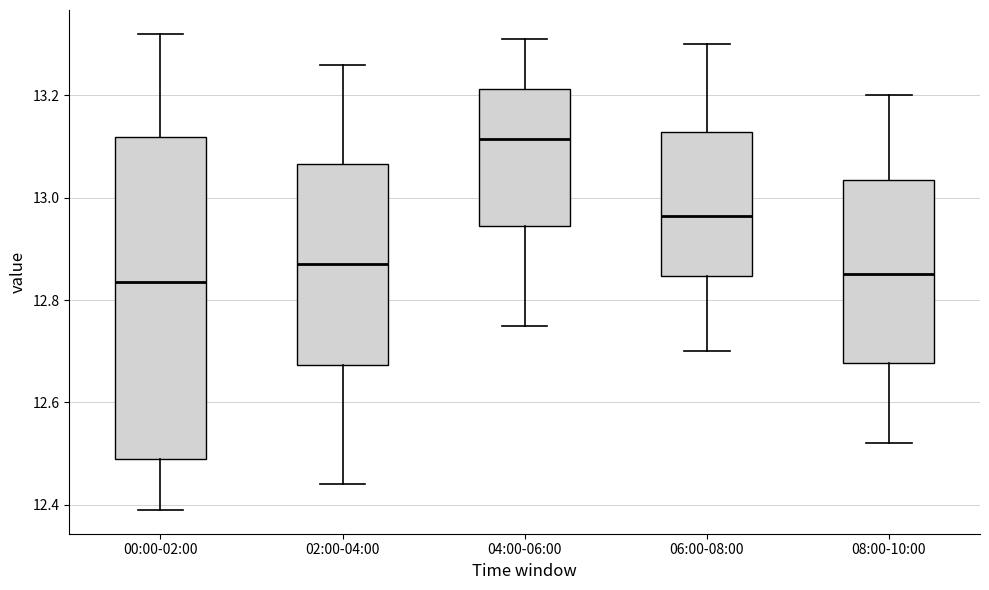

Comparing the boxes themselves (not the whiskers), which one is the tallest?

00:00-02:00